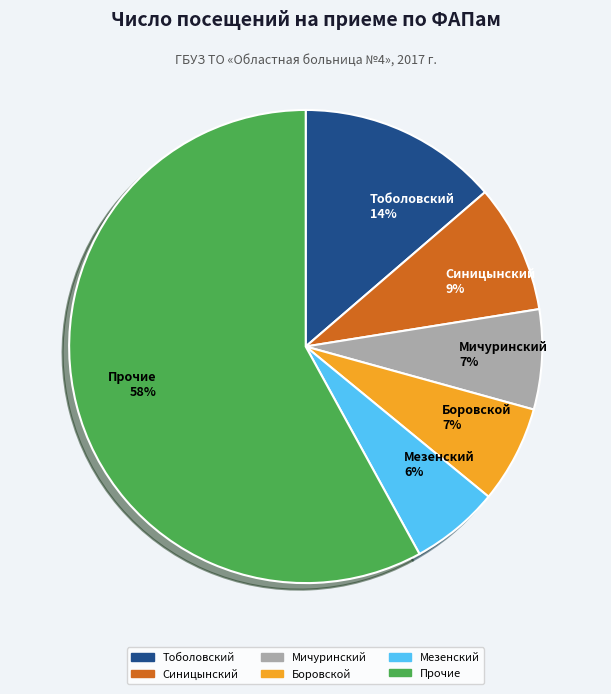

The Прочие 58% slice represents 58% of the pie. True or false?

True